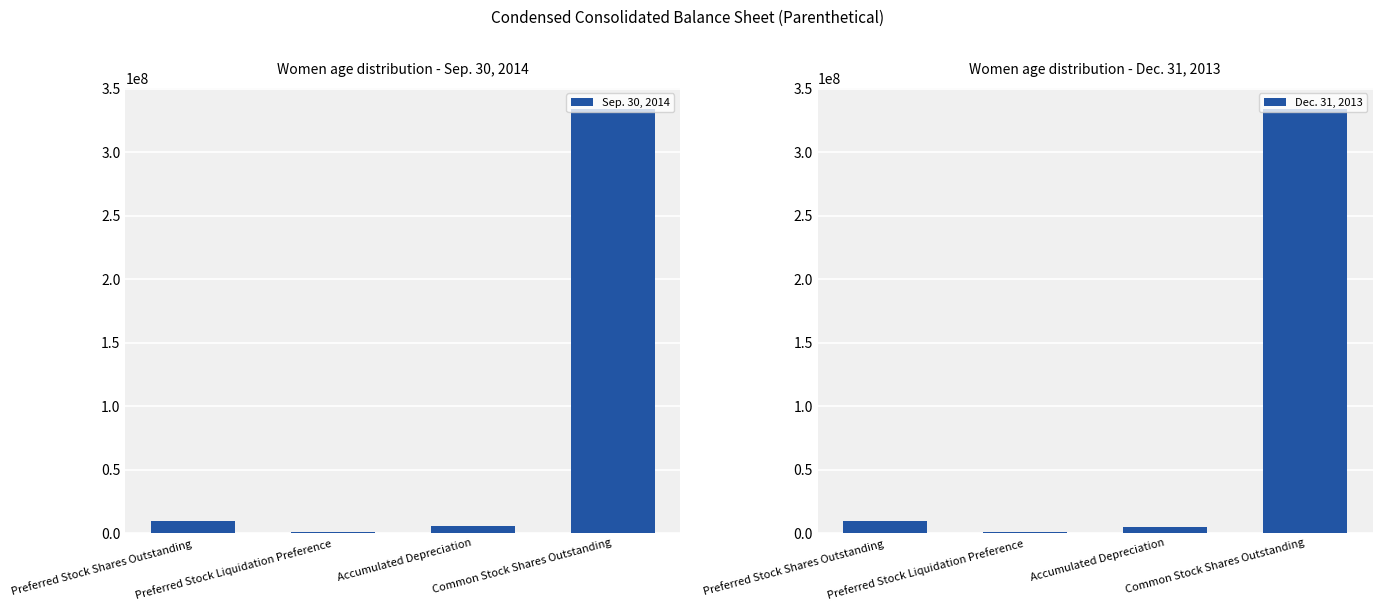

What is the lowest value of the Dec. 31, 2013 series?

977500